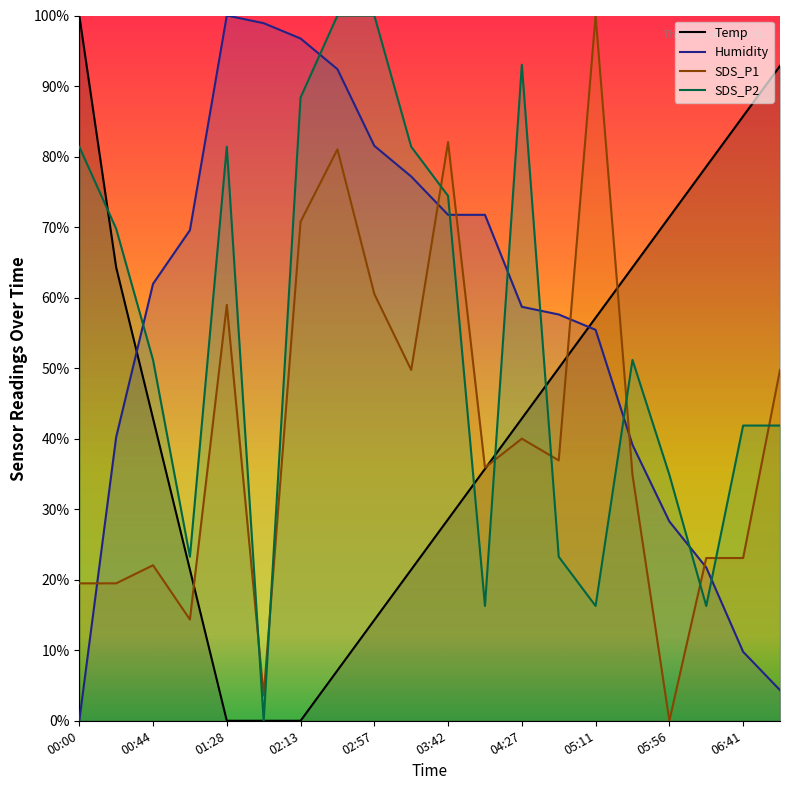

What is the label of the 17th point from the left?

05:56